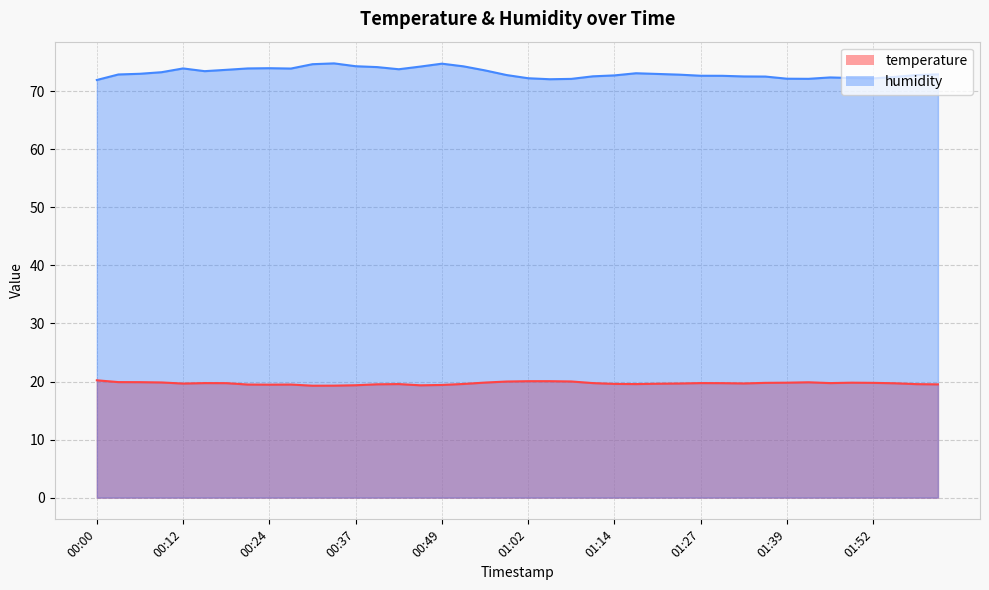

What is the label of the 11th point from the left?

00:31